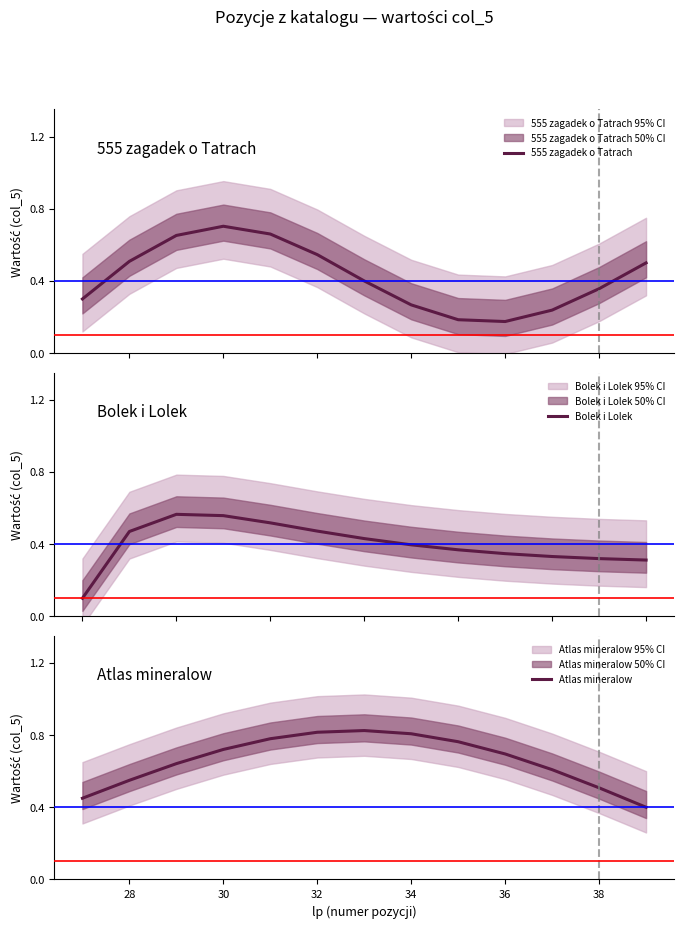

What is the sum of all Bolek i Lolek values?

5.2